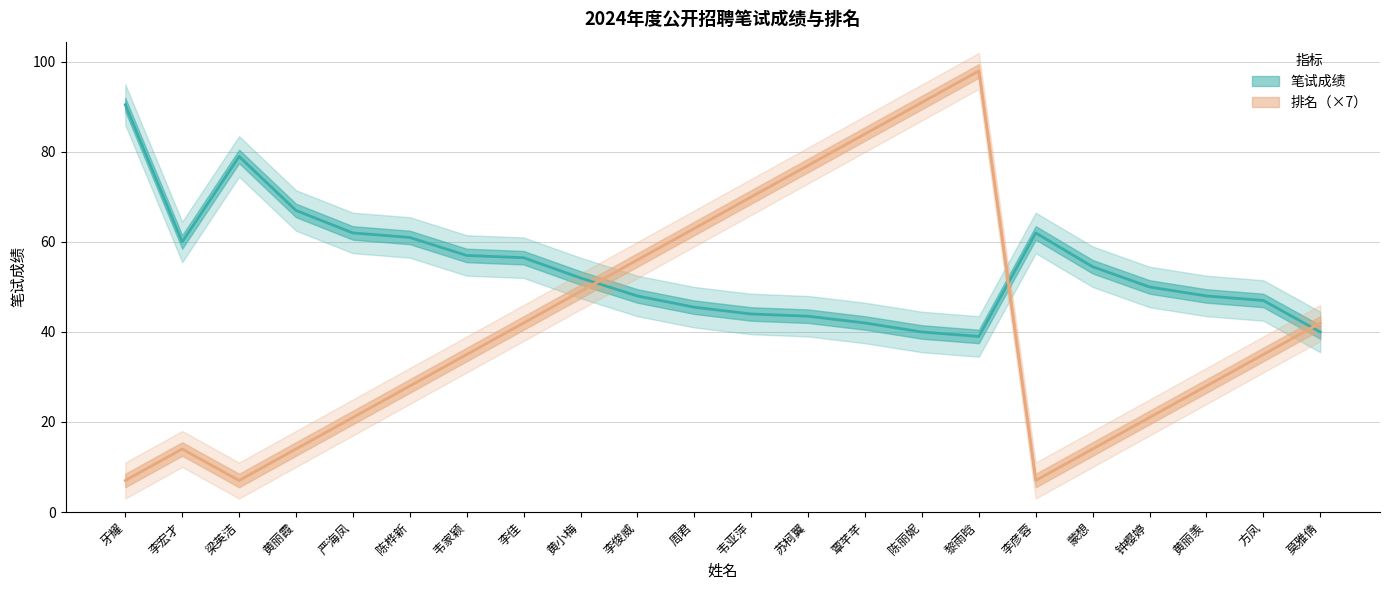

How many intersections are there between 排名 and 笔试成绩?

3